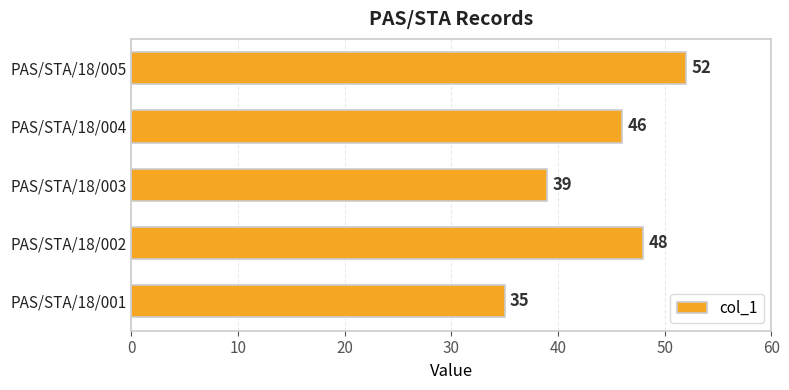

Is it true that the value at PAS/STA/18/005 is 73?

False